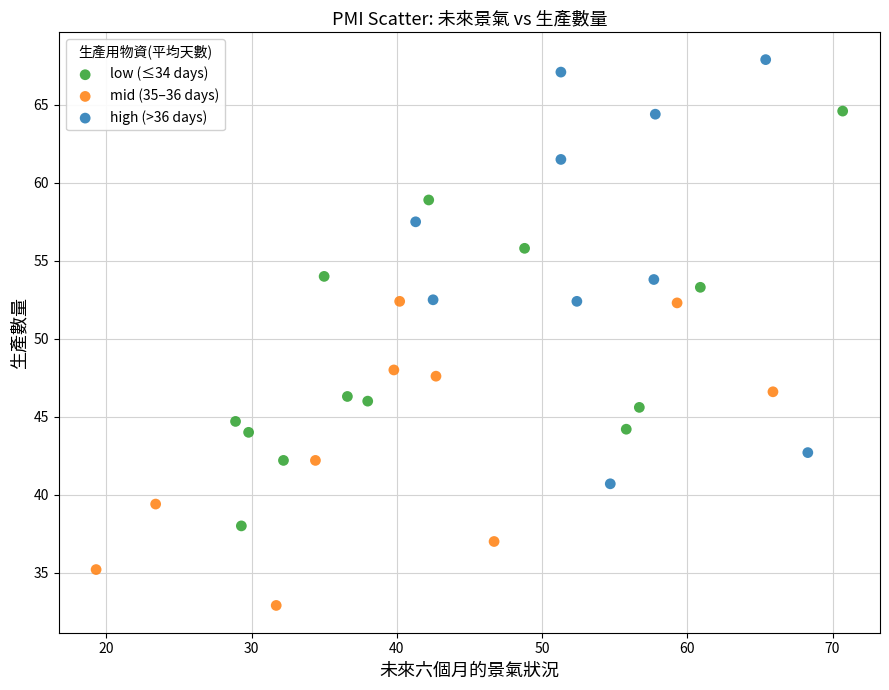

Which series contains the lowest Y value?

mid (35–36 days)